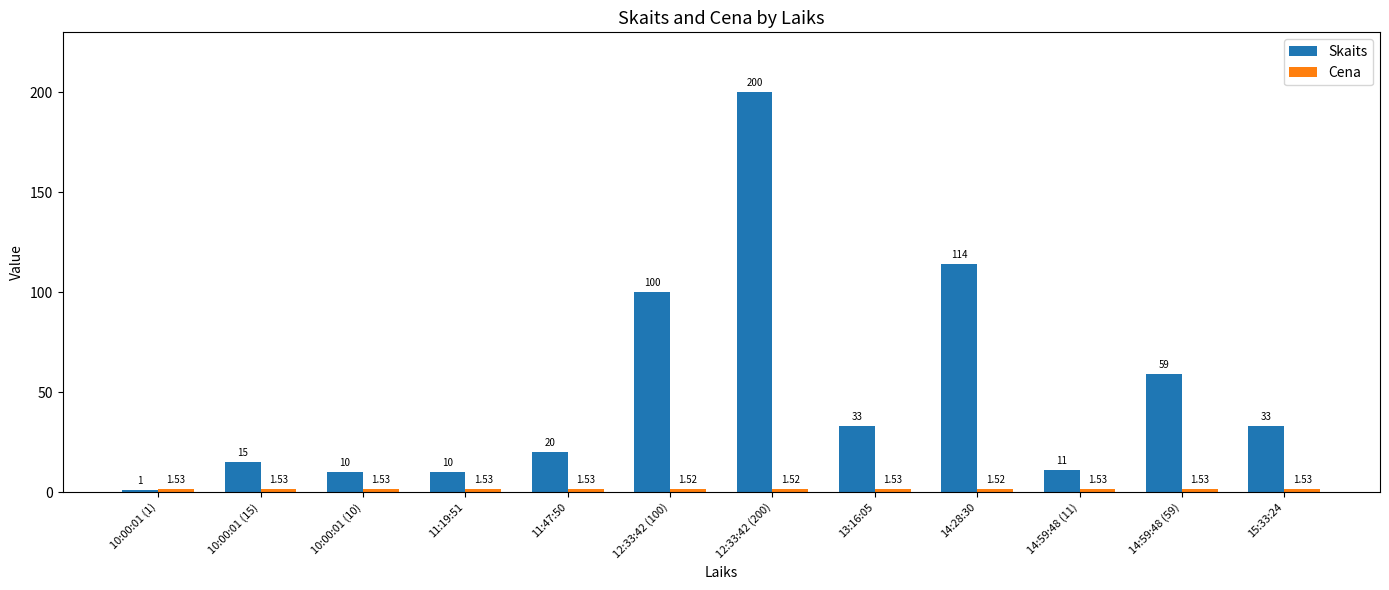

What is the minimum value shown in the chart?

1.0